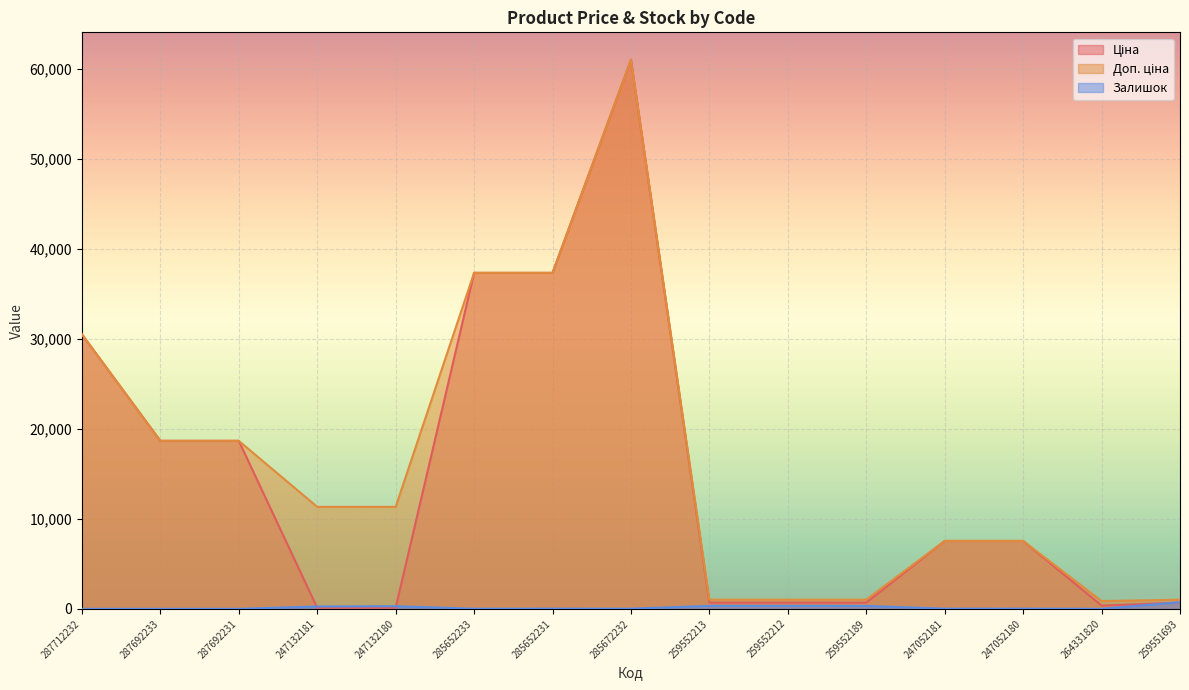

What position from the left is 247052181?

12